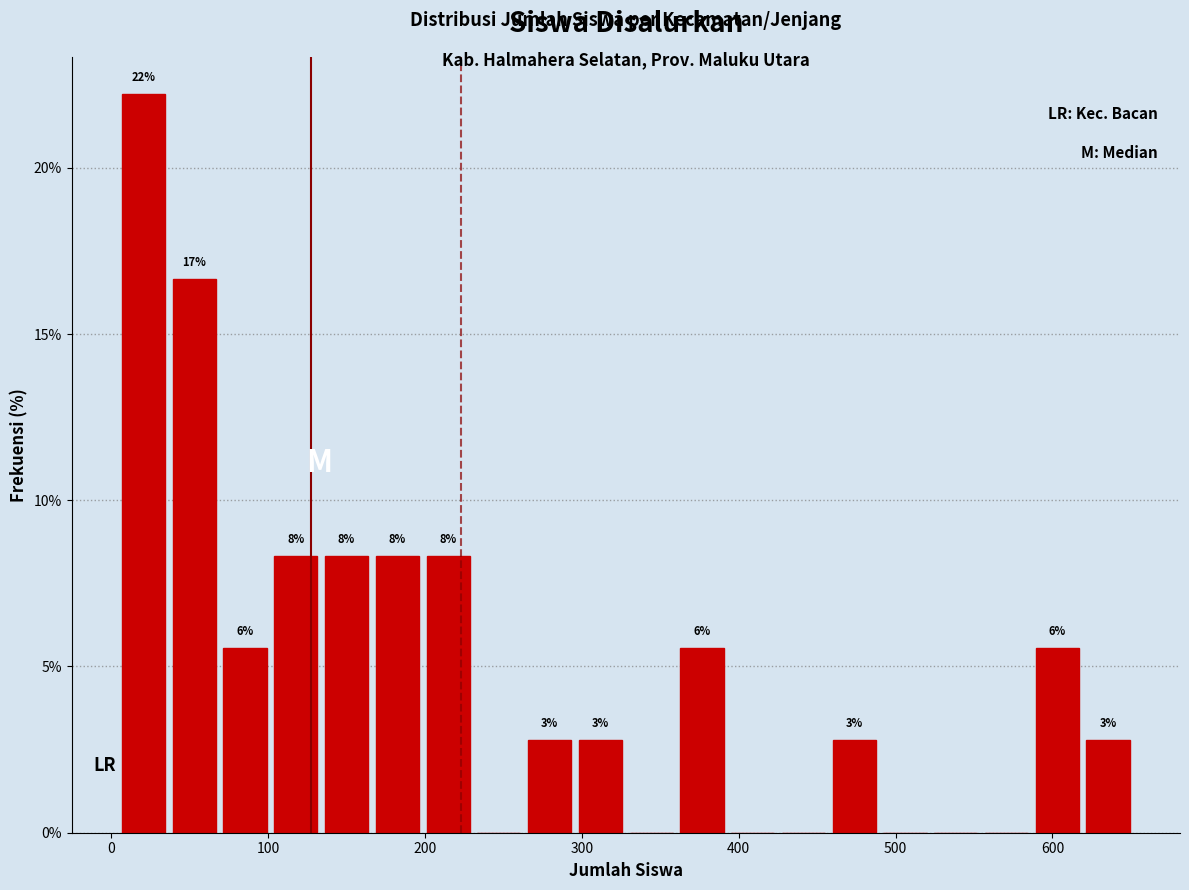

Read against the x-axis, roughly where is the centre of the tallest bar?

20